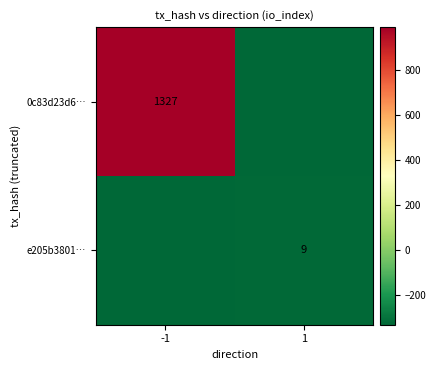

The value of e205b3801… at 1 is 9. True or false?

True